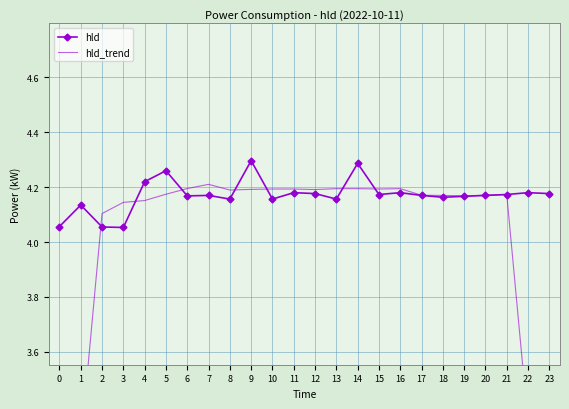

Reading left to right, list all the values displayed in this chart.

hld: 4.1	4.1	4.1	4.1	4.2	4.3	4.2	4.2	4.2	4.3	4.2	4.2	4.2	4.2	4.3	4.2	4.2	4.2	4.2	4.2	4.2	4.2	4.2	4.2
hld_trend: 2.4	3.3	4.1	4.1	4.2	4.2	4.2	4.2	4.2	4.2	4.2	4.2	4.2	4.2	4.2	4.2	4.2	4.2	4.2	4.2	4.2	4.2	3.3	2.5